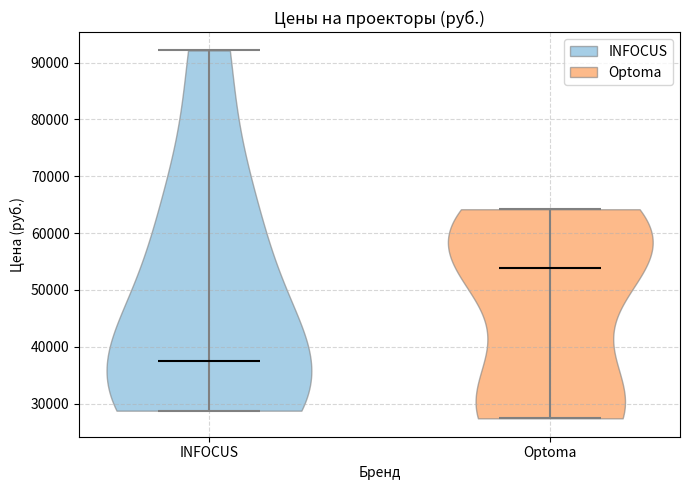

Reading left to right, read every violin against the y-axis: where its median line is, and the lowest and highest points it reaches. The values are not printed on the chart, so give them approximately, as read against the axis.

INFOCUS: median line 38000, lowest point 29000, highest point 92000
Optoma: median line 54000, lowest point 27000, highest point 64000